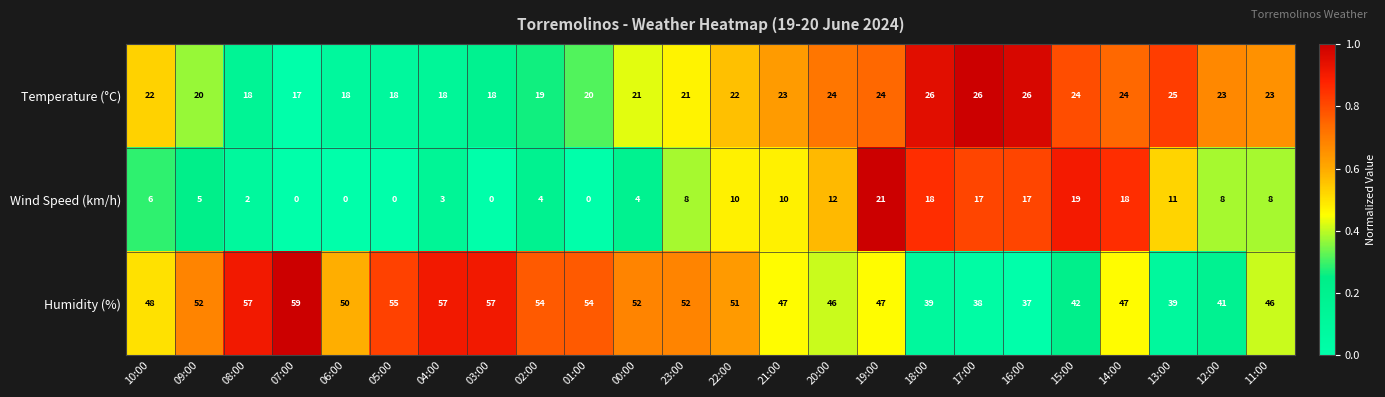

Where does the Humidity (%) series first go above 50?

09:00